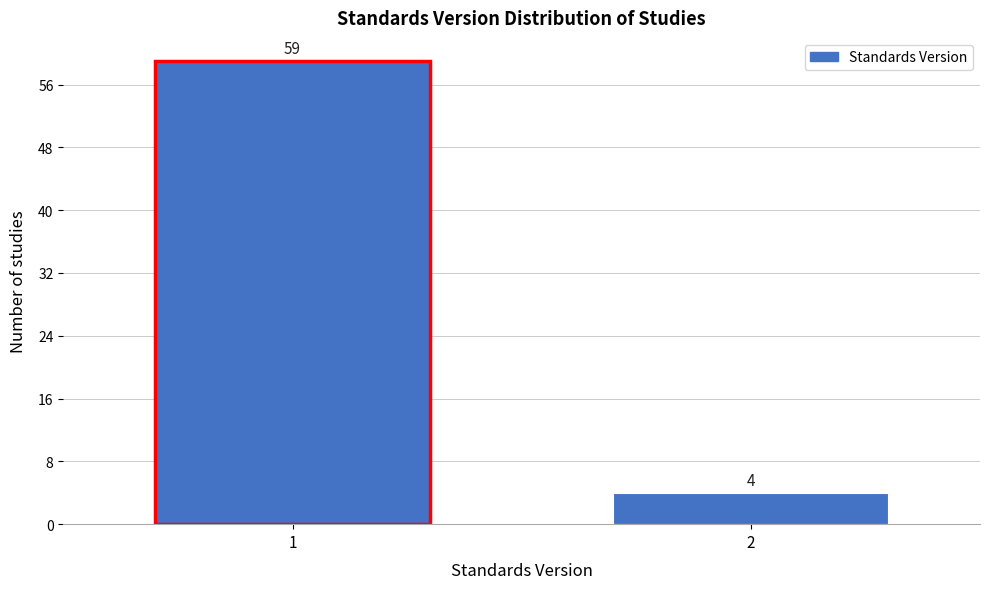

Reading right to left, extract all data points from this chart.

2=4	1=59